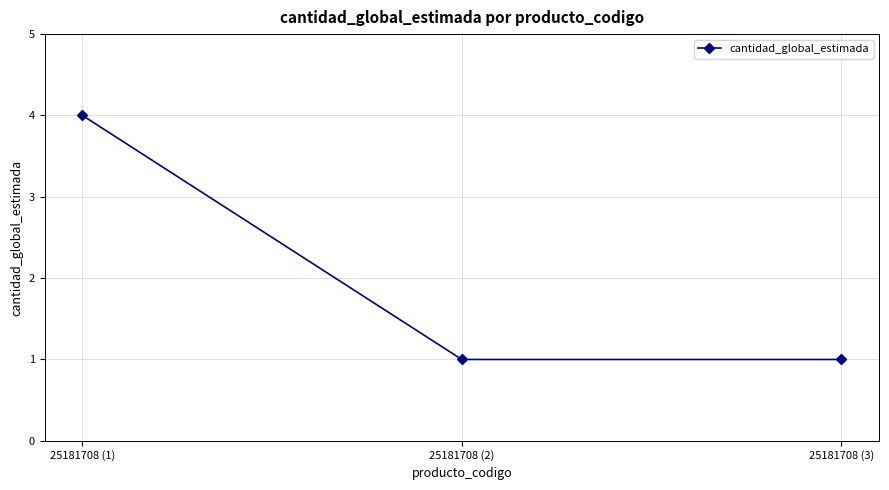

What is the approximate value at 25181708 (1)?

4